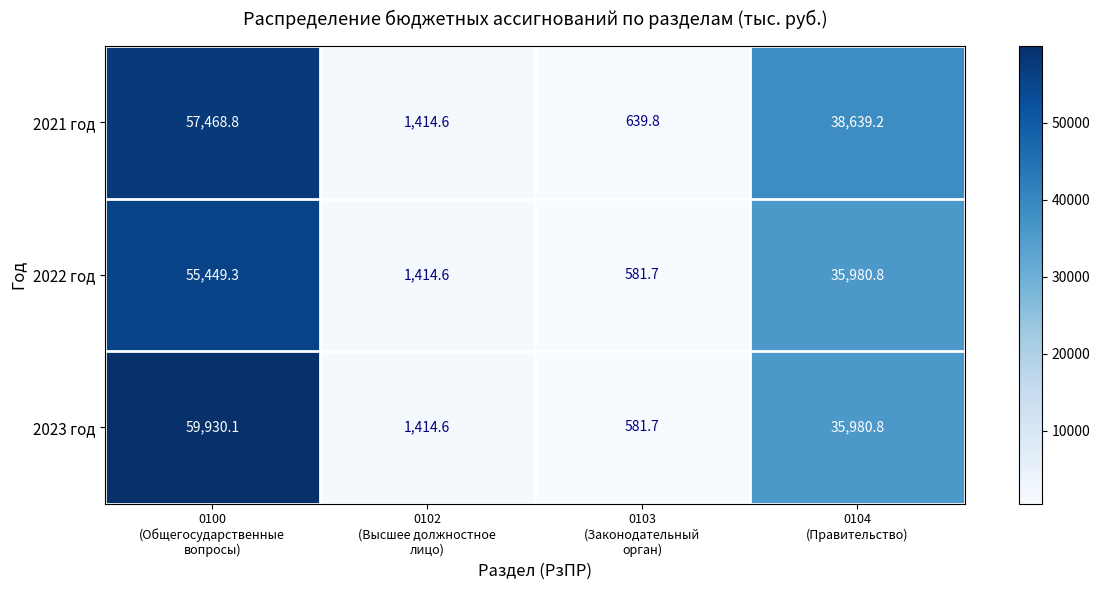

At which category is the sum across all series the highest?

0100
(Общегосударственные
вопросы)